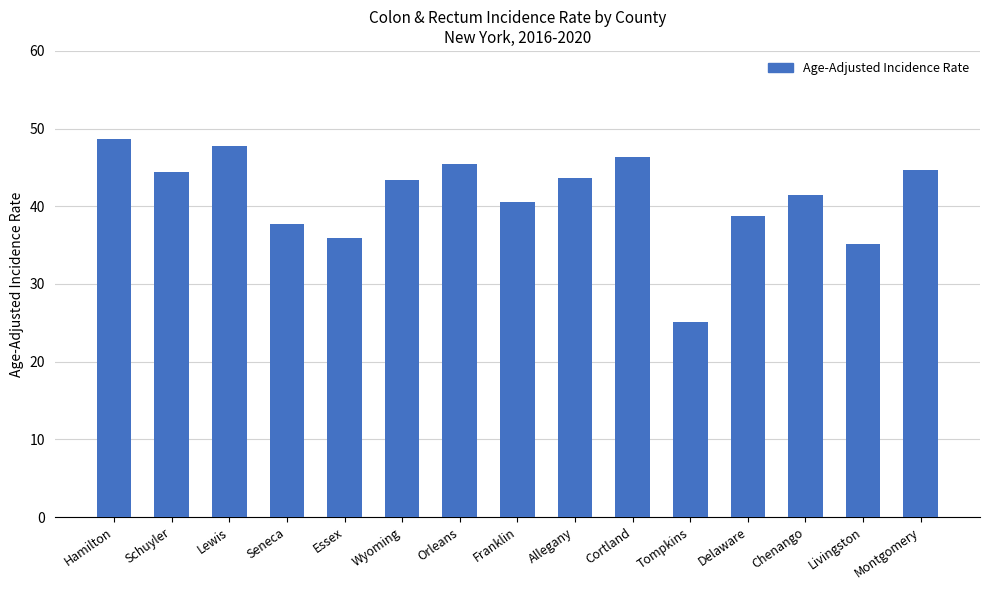

What is the difference between the second highest and second lowest values?

12.6